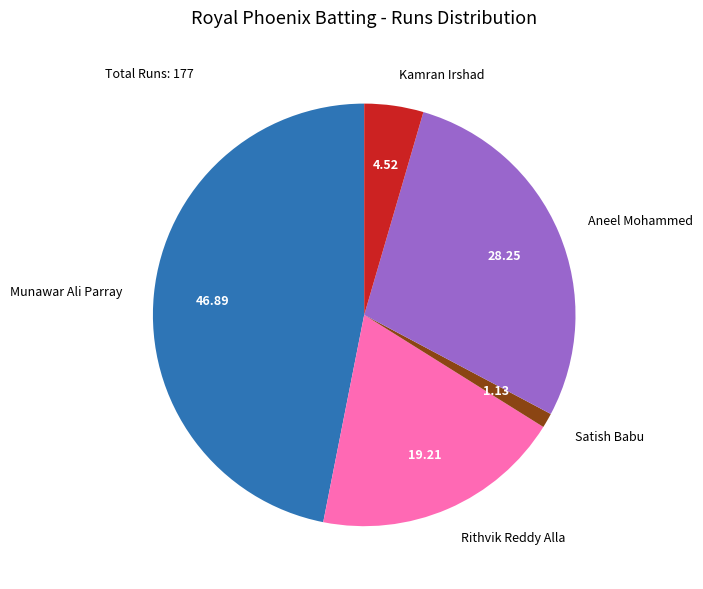

What is the largest slice in the pie chart?

Munawar Ali Parray